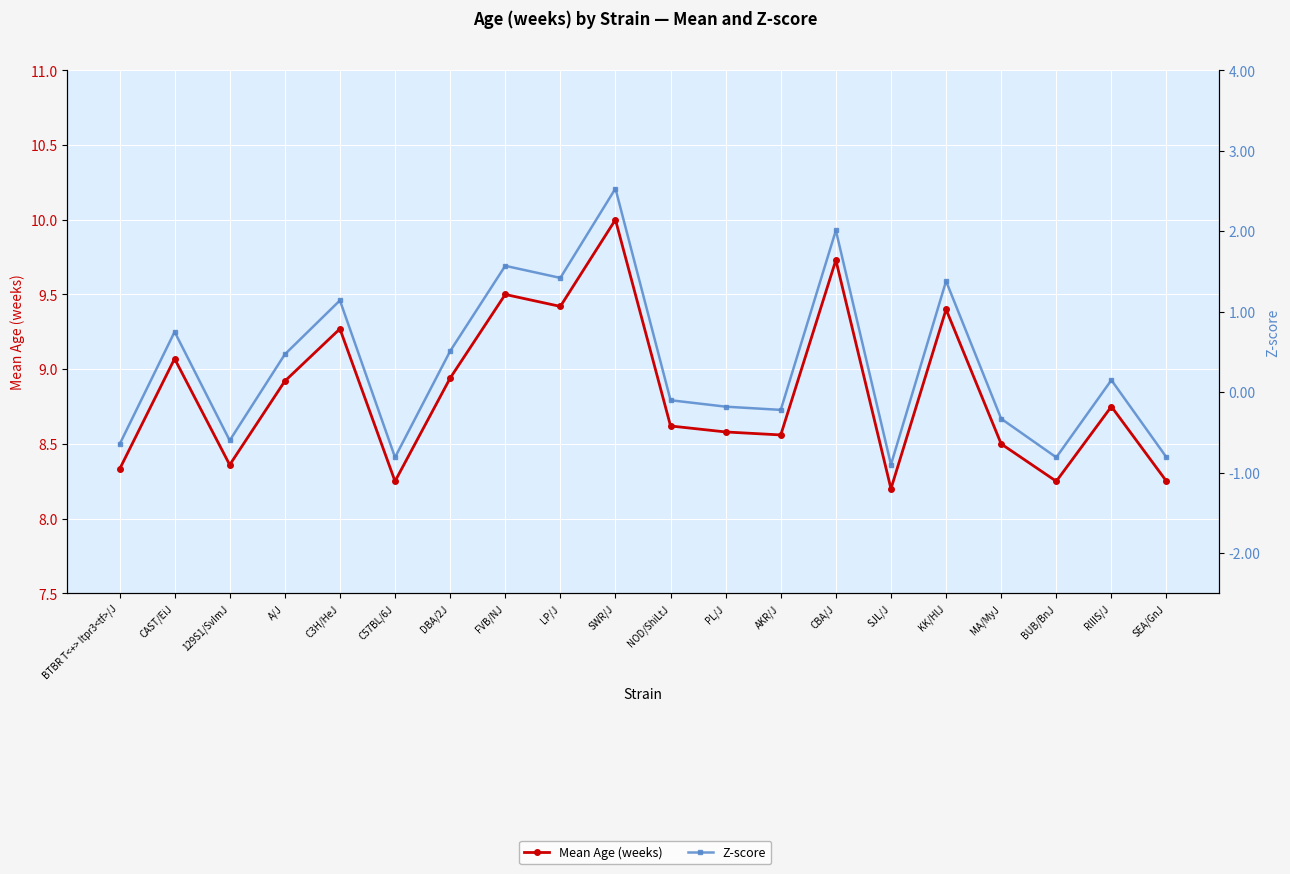

What position from the left is C3H/HeJ?

5